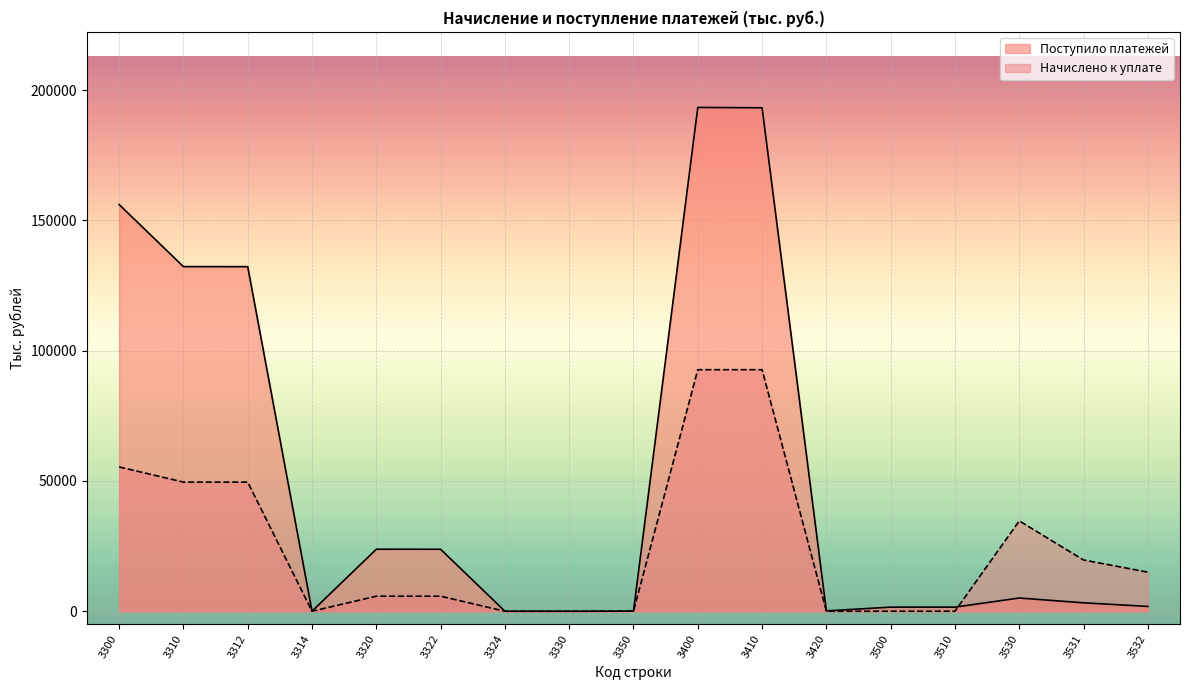

In Поступило платежей, how many points are higher than both neighbors (excluding endpoints)?

3